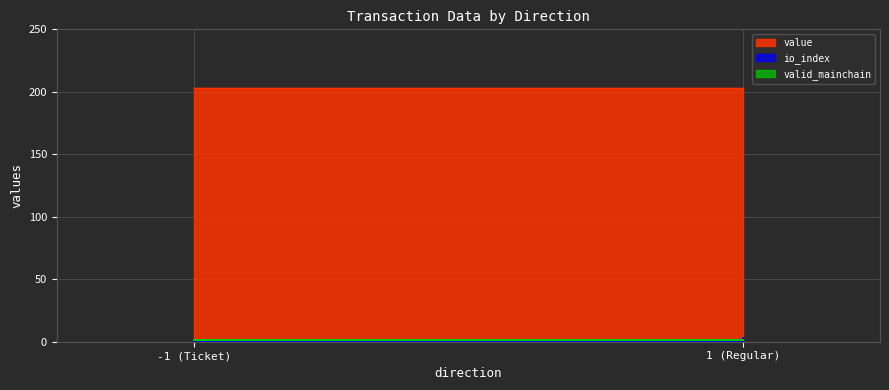

True or false: io_index and value cross at least once.

False